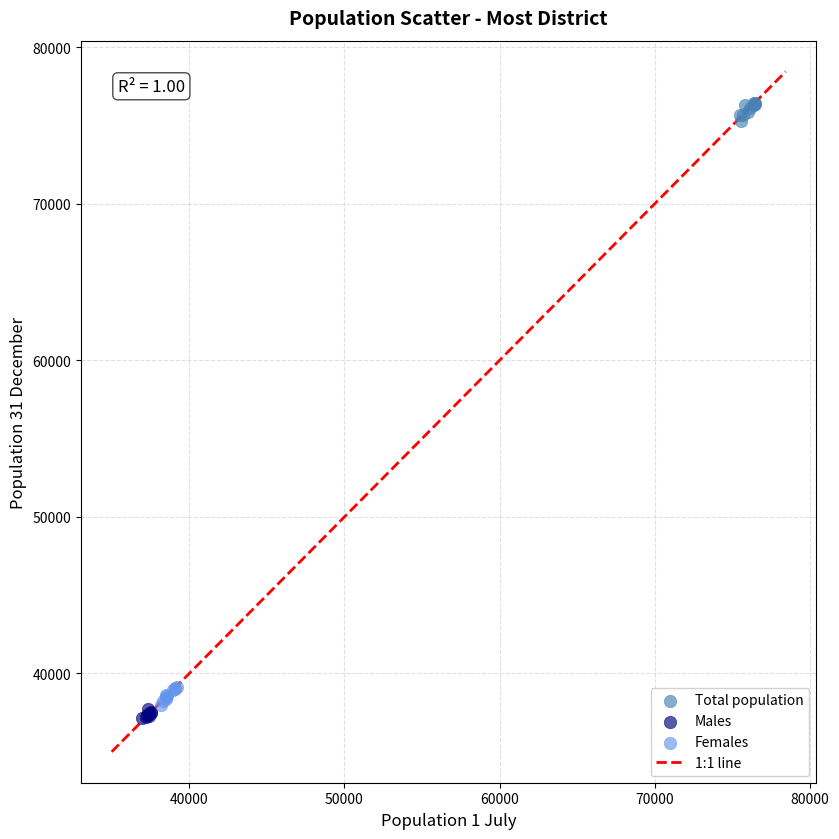

Which series reaches the minimum Y coordinate?

Males